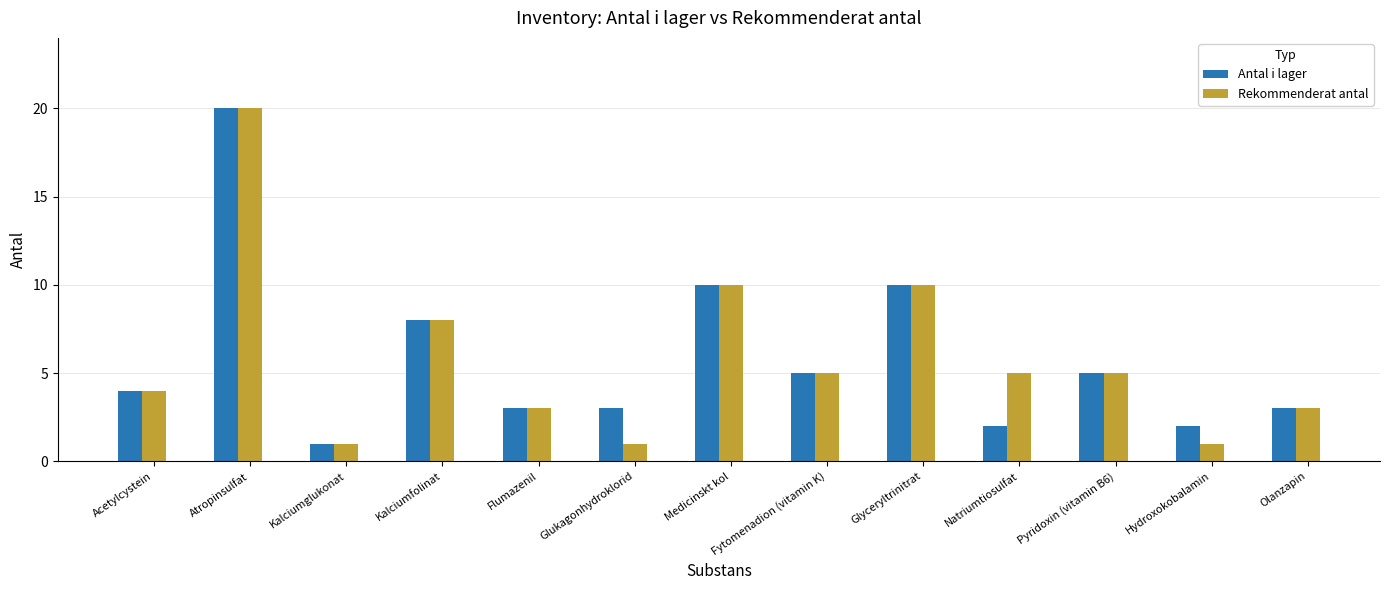

What is the total value across all series at Glyceryltrinitrat?

20